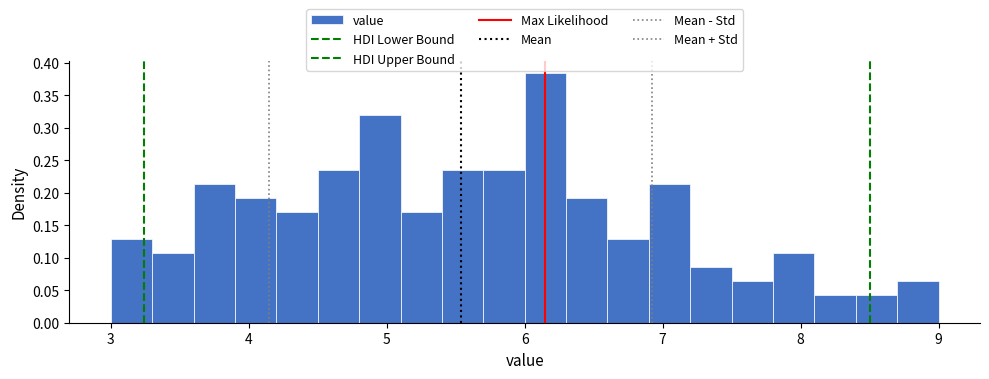

Around what value on the x-axis is the tallest bar? Give the approximate position of its centre, as read against the axis.

6.2